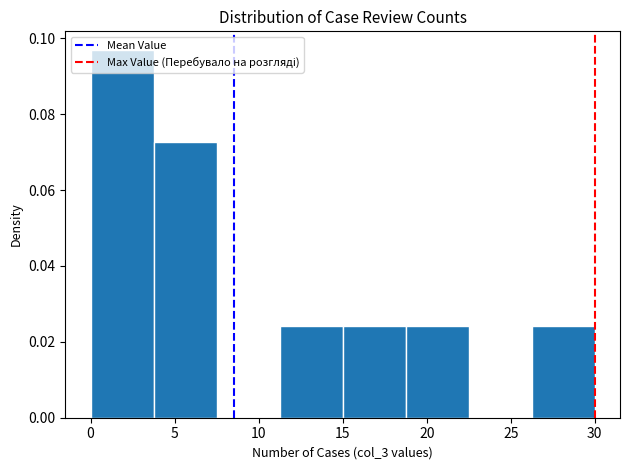

Reading left to right, list every bar in this chart as the range it spans on the x-axis followed by its height. Neither the bar edges nor the heights are printed on the chart, so give them approximately, as read against the axes.

0.00 to 3.75: 0.096
3.75 to 7.50: 0.072
7.50 to 11.25: 0
11.25 to 15.00: 0.024
15.00 to 18.75: 0.024
18.75 to 22.50: 0.024
22.50 to 26.25: 0
26.25 to 30.00: 0.024